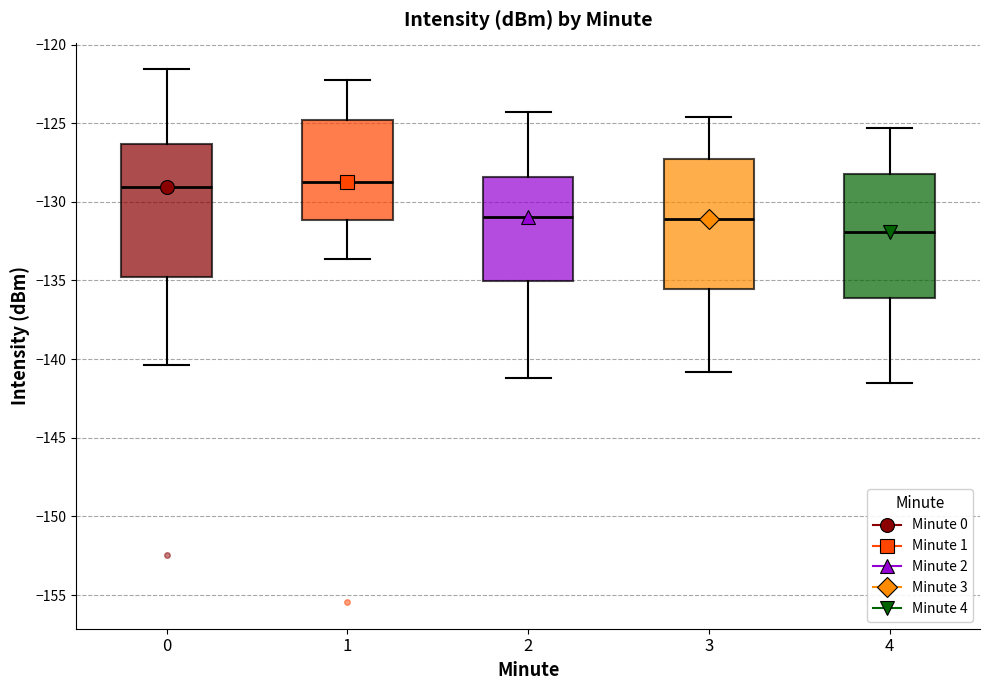

Reading left to right, read every box against the y-axis: the position of its median line, the range the box covers, and the ends of its whiskers. The values are not printed on the chart, so give them approximately, as read against the axis.

0: median -129.0, box -135.0 to -126.5, whiskers -140.5 to -121.5
1: median -129.0, box -131.0 to -125.0, whiskers -133.5 to -122.0
2: median -131.0, box -135.0 to -128.5, whiskers -141.0 to -124.5
3: median -131.0, box -135.5 to -127.5, whiskers -141.0 to -124.5
4: median -132.0, box -136.0 to -128.0, whiskers -141.5 to -125.5